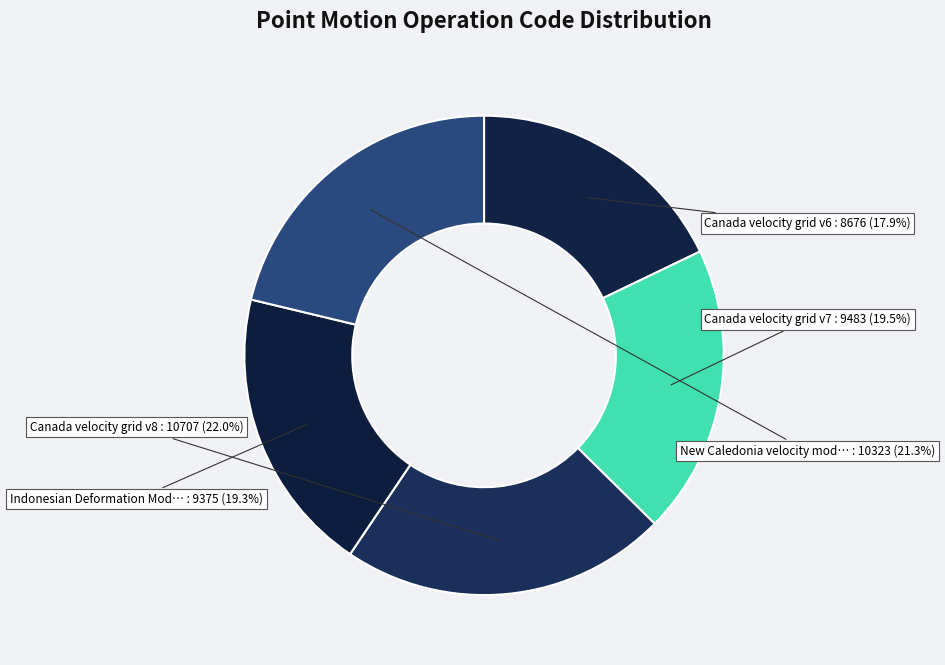

To the nearest percent, what is the average slice percentage?

20%